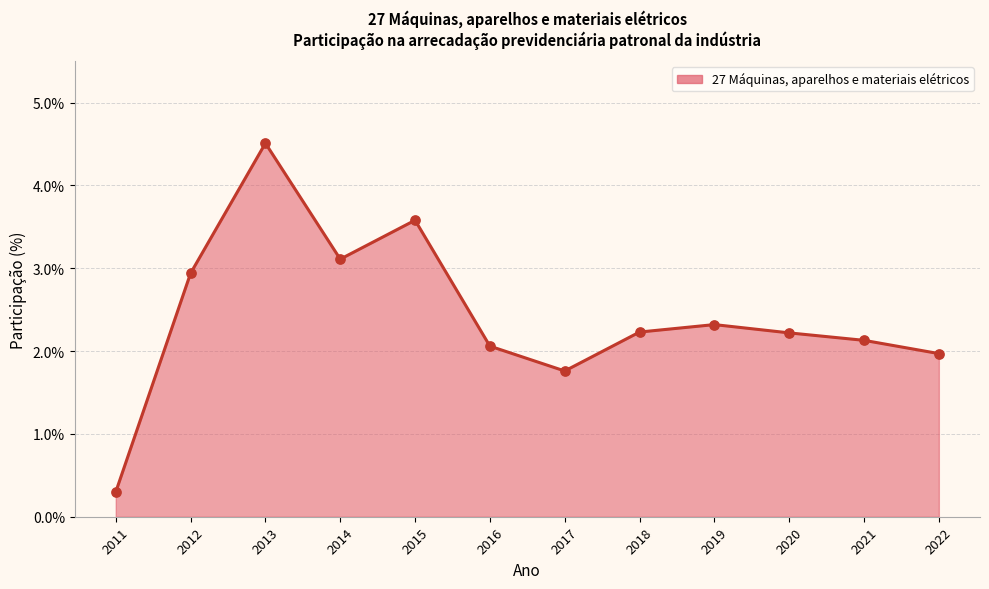

Approximately how many times larger is the value at 2019 compared to 2016?

1.1